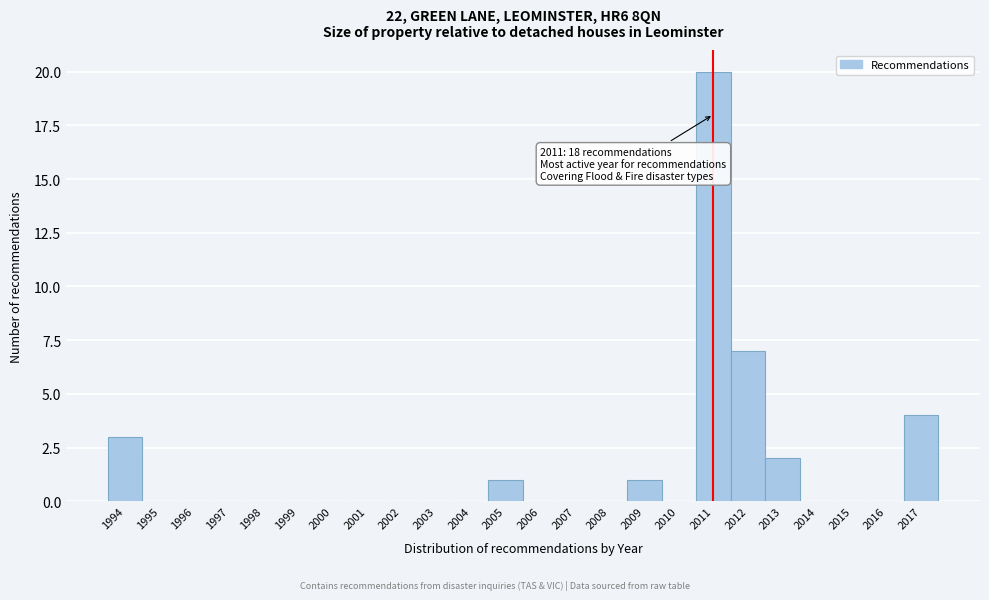

Over which range of the x-axis is the bar tallest?

2010.5 to 2011.5